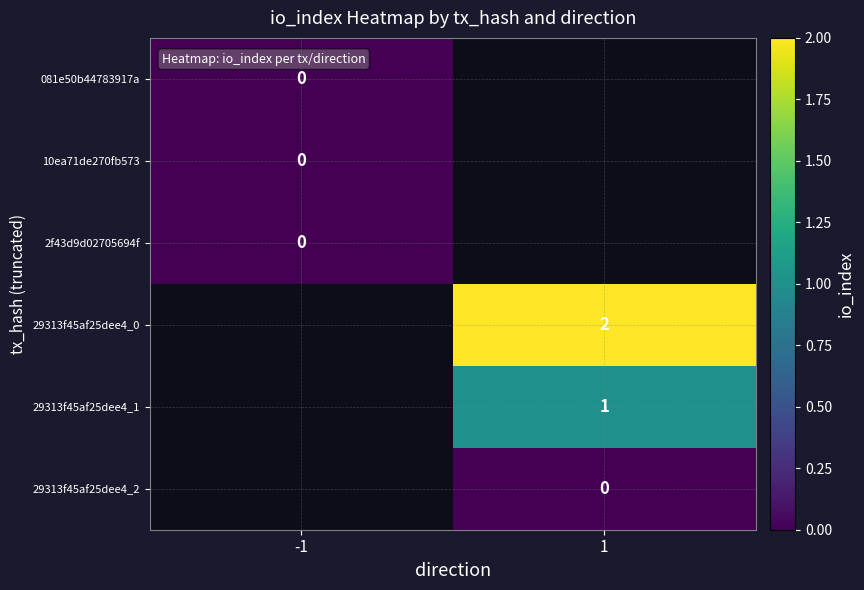

The value of 29313f45af25dee4_1 at 1 is 0.4. True or false?

False